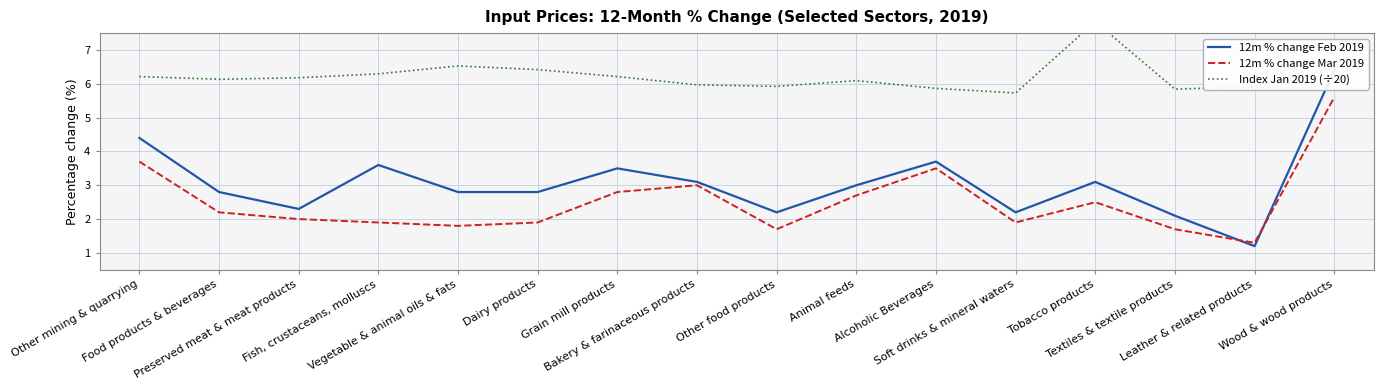

Where does the Index Jan 2019 (÷20) series first go above 6?

Other mining & quarrying